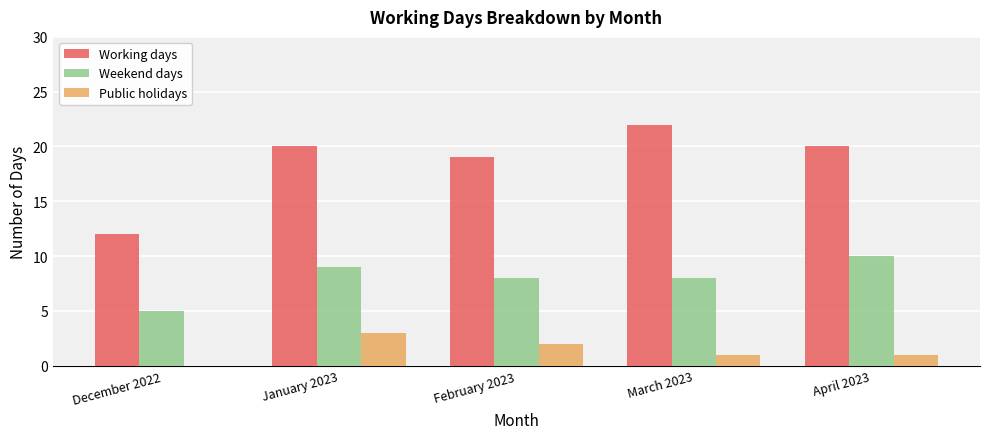

What is the maximum value shown in the chart?

22